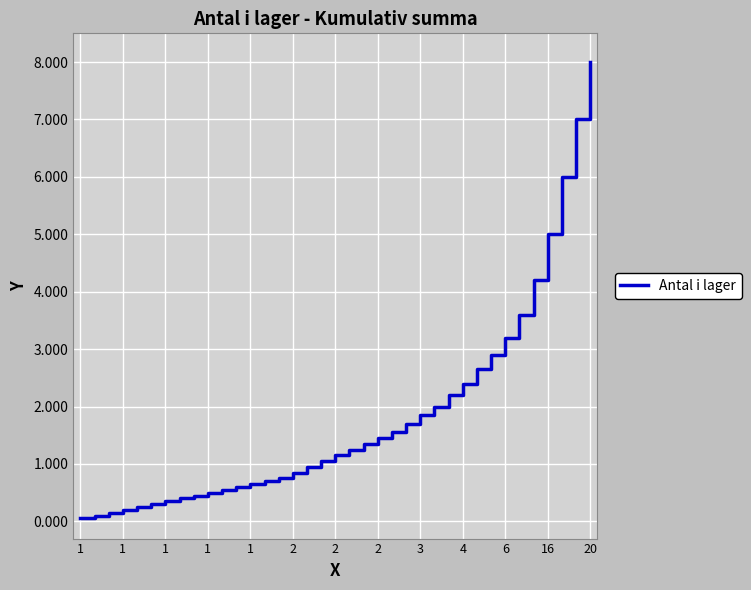

What is the greatest value displayed?

8.0